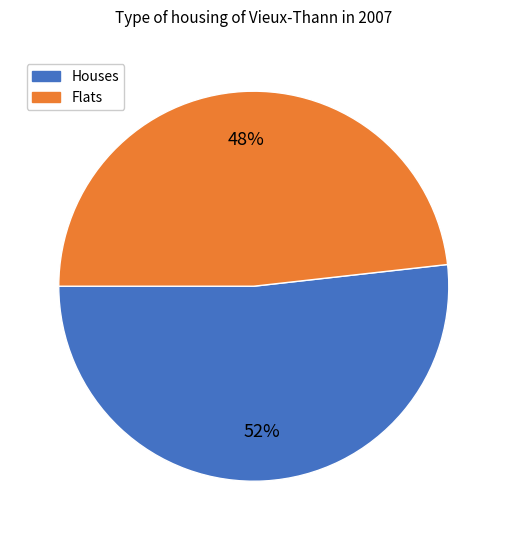

To the nearest percent, what is the difference between the largest and smallest slice percentages?

4%